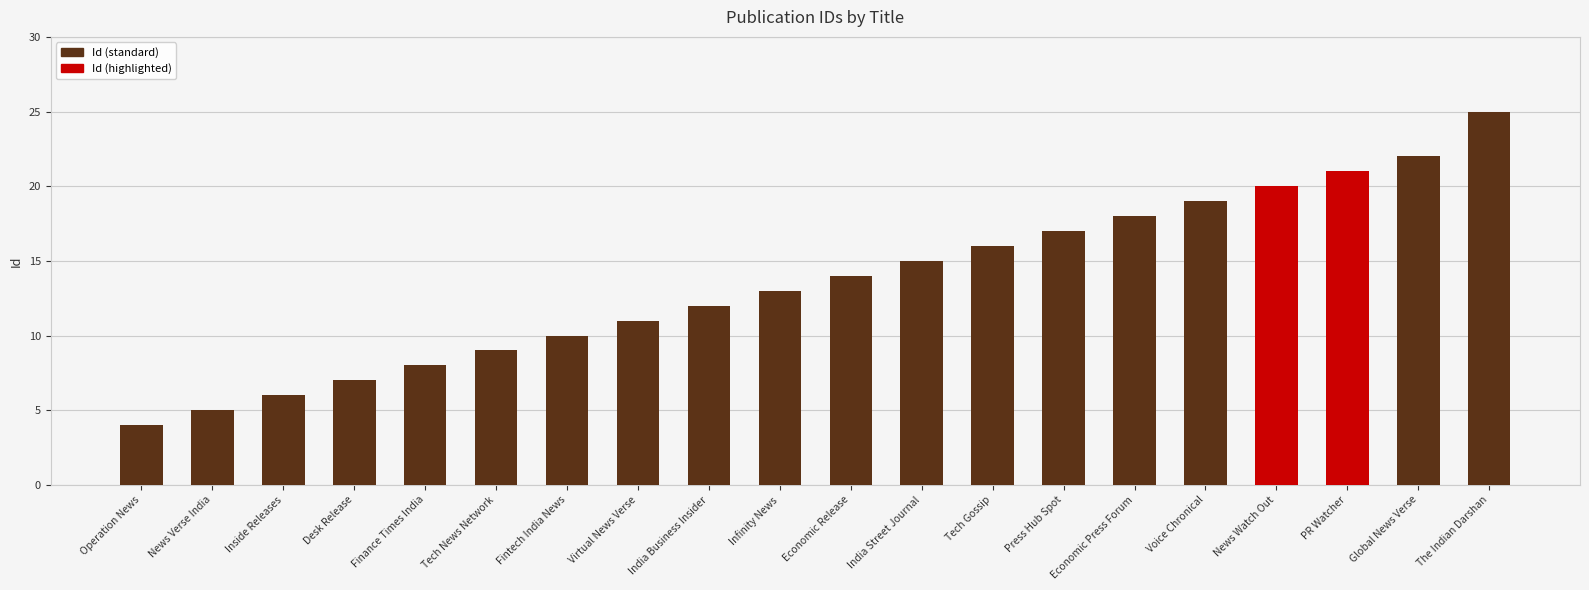

The value at Economic Press Forum is 18. True or false?

True